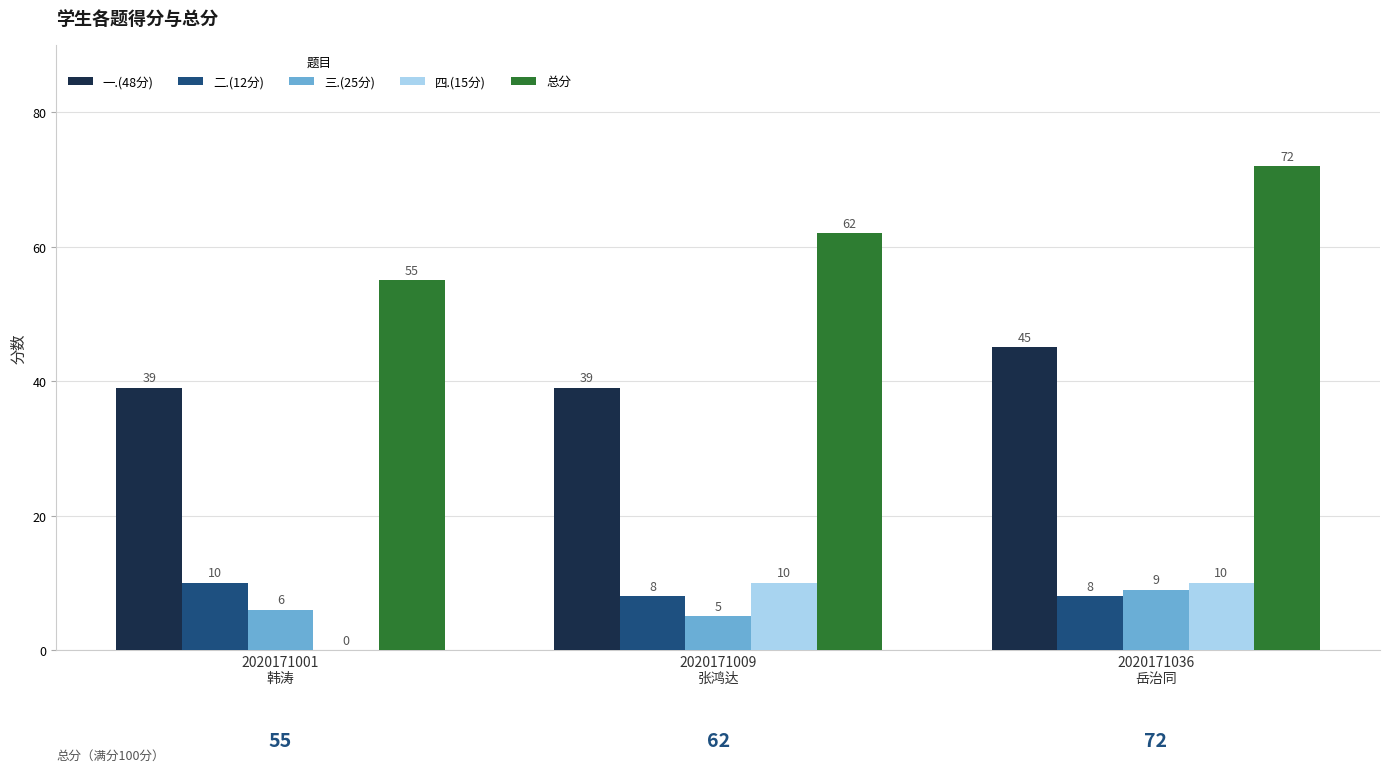

What is the maximum value for 一.(48分)?

45